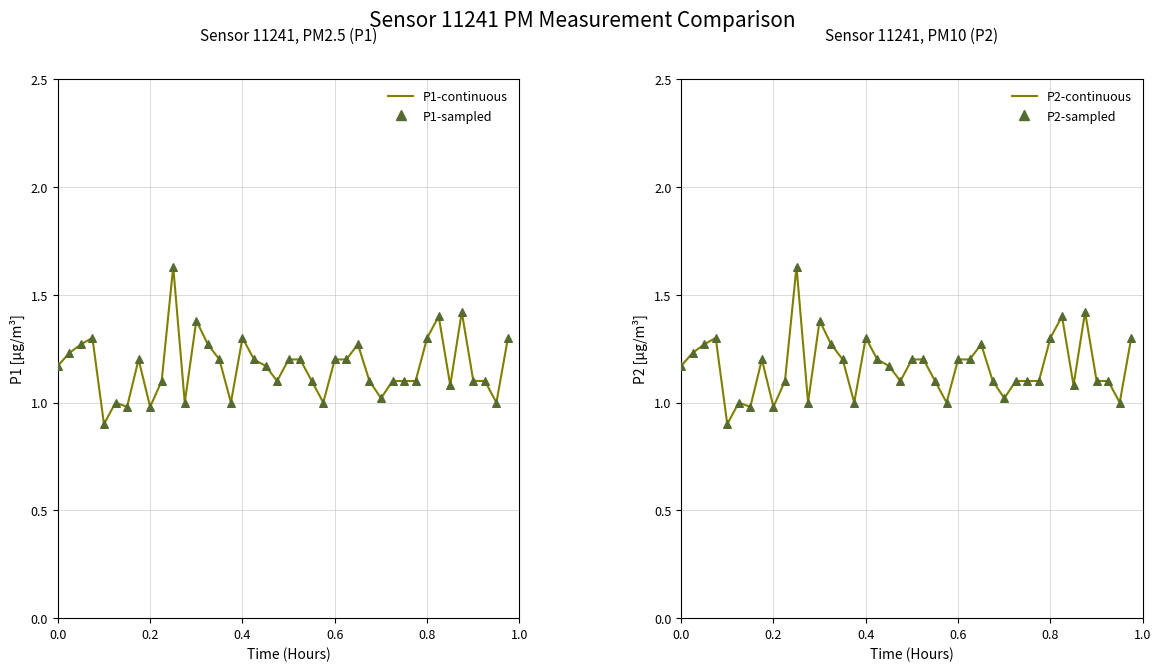

Which series contains the lowest Y value?

P1-continuous